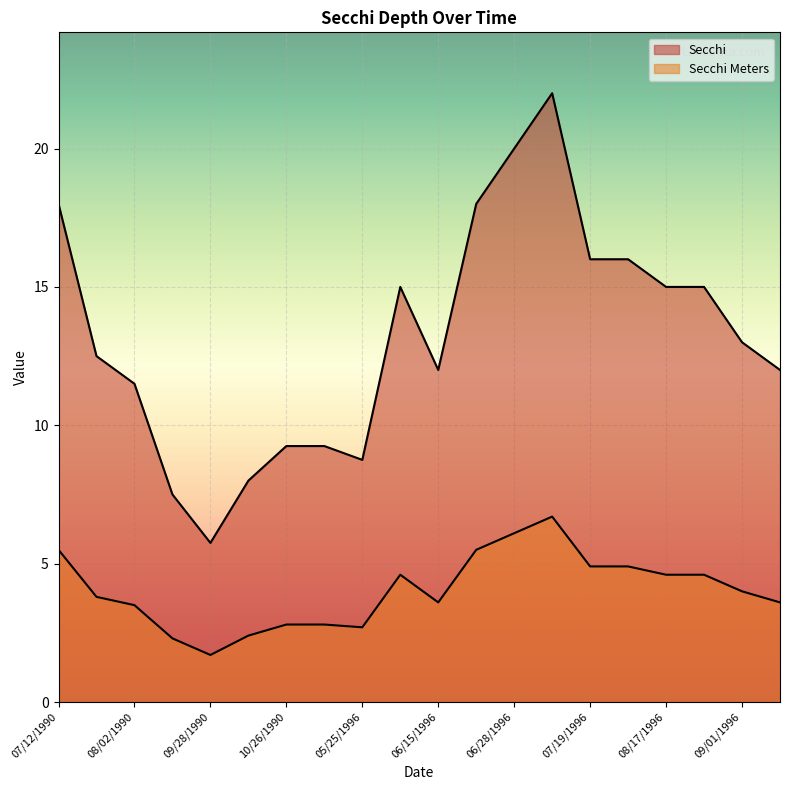

At which label does Secchi Meters first exceed 4?

07/12/1990